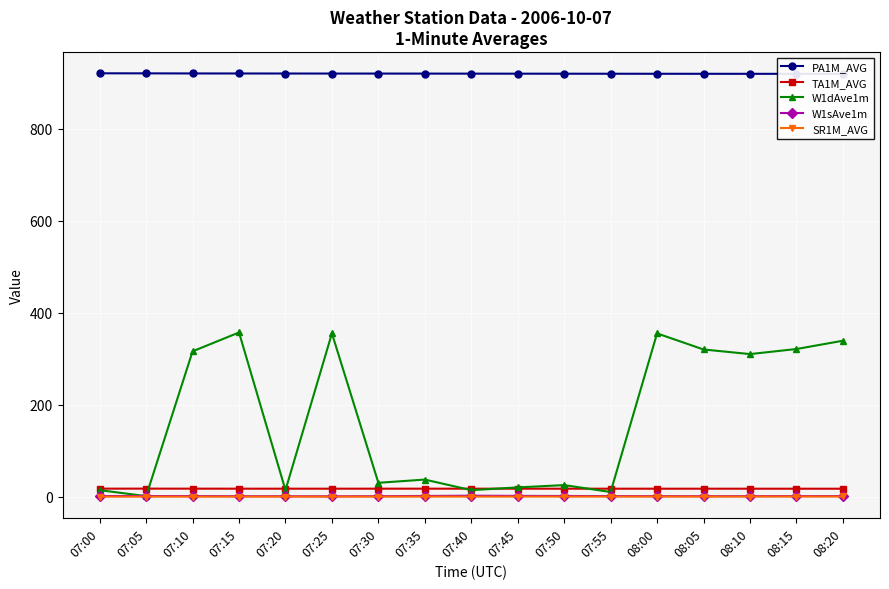

What is the label of the 1st point from the right?

08:20